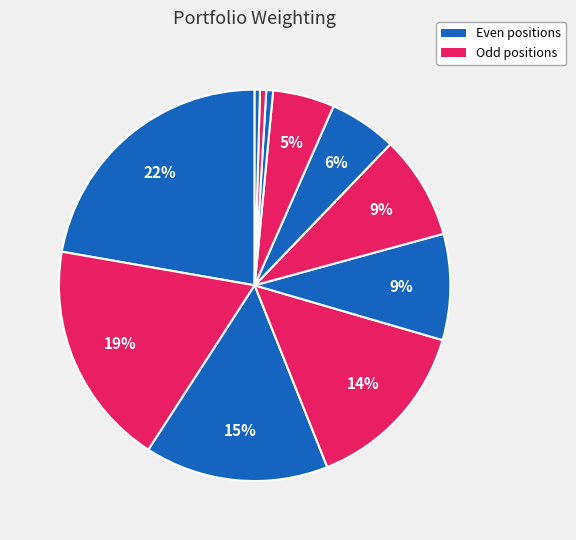

How many segments does this pie chart have?

11